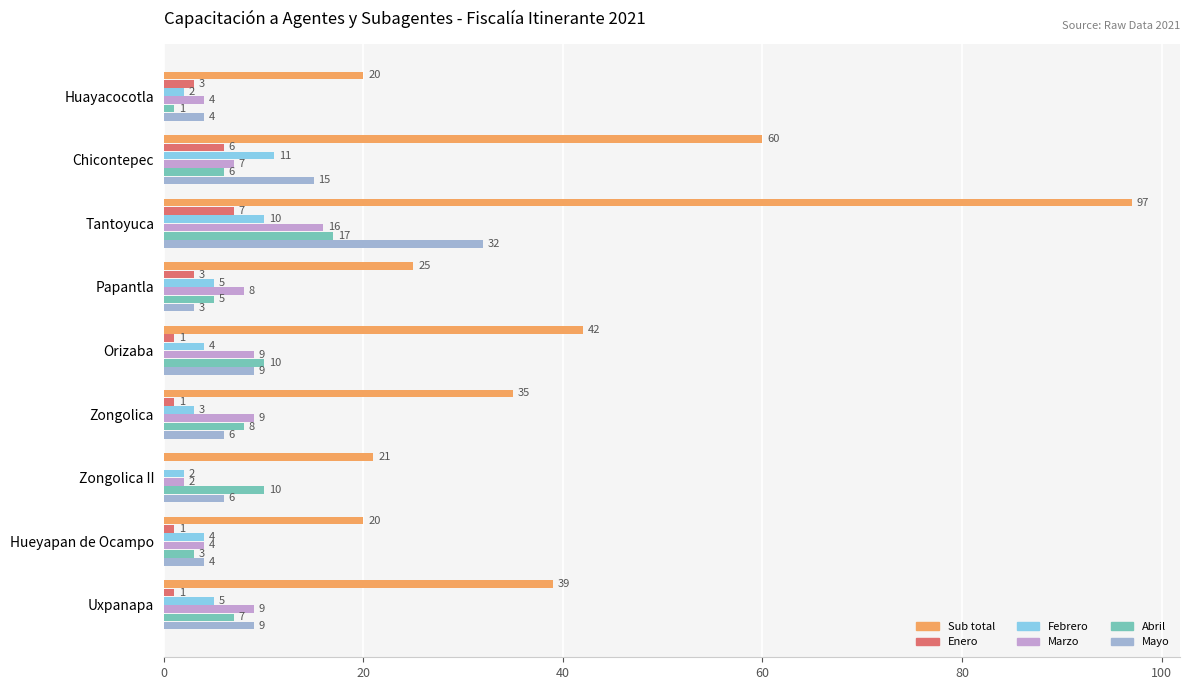

What is the highest value of the Marzo series?

16